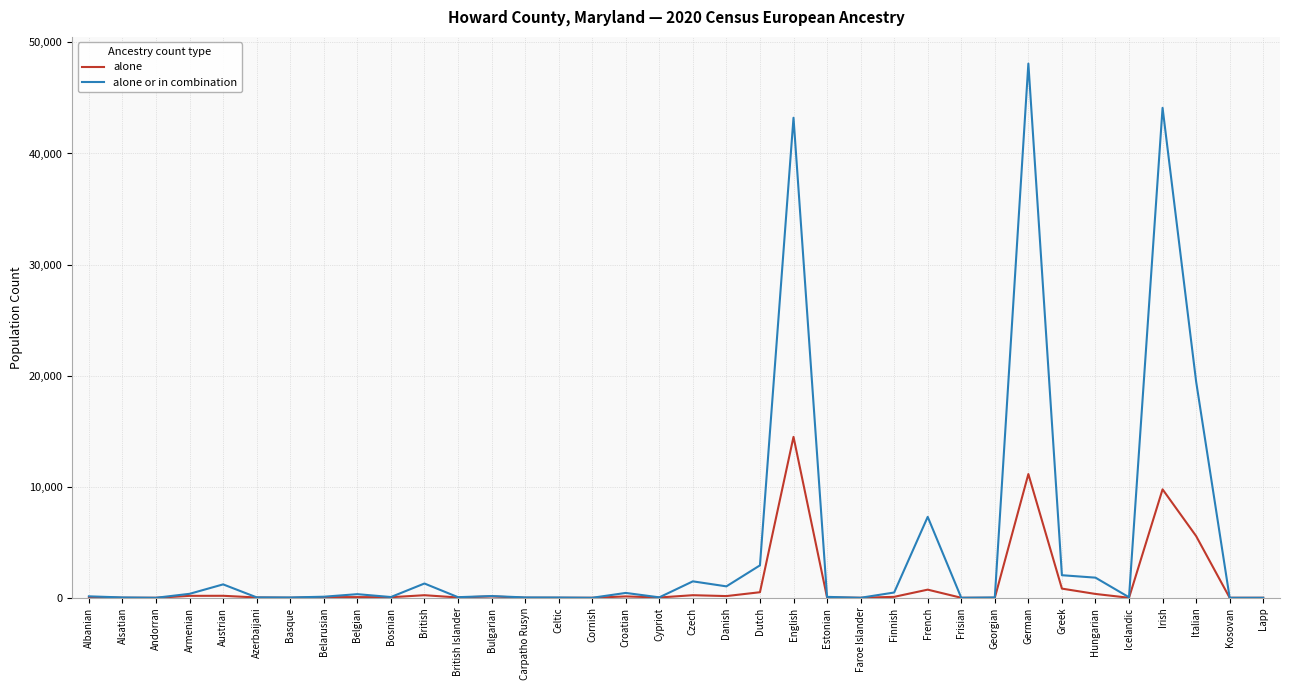

Which series has the widest spread of values?

alone or in combination